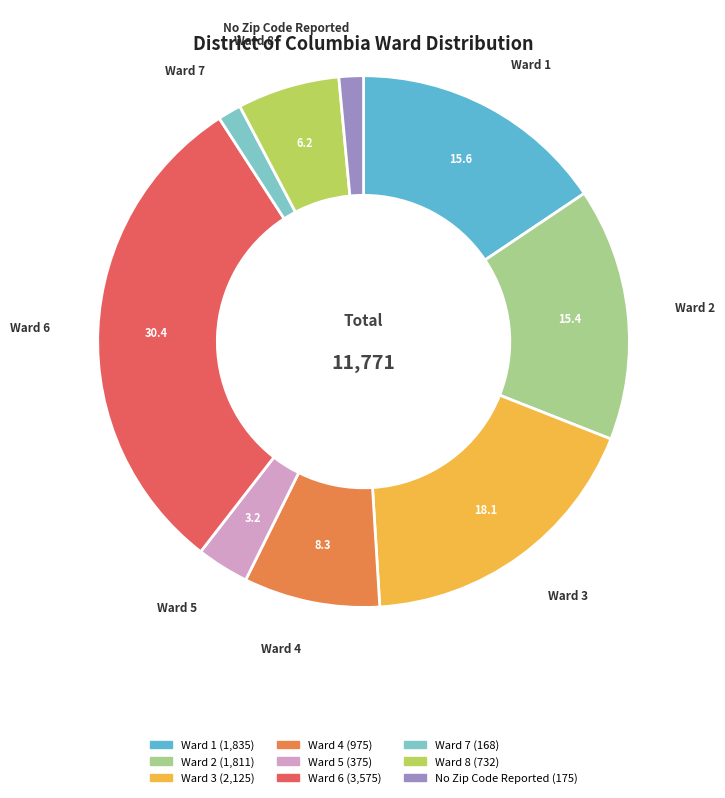

Which slice is the largest?

Ward 6